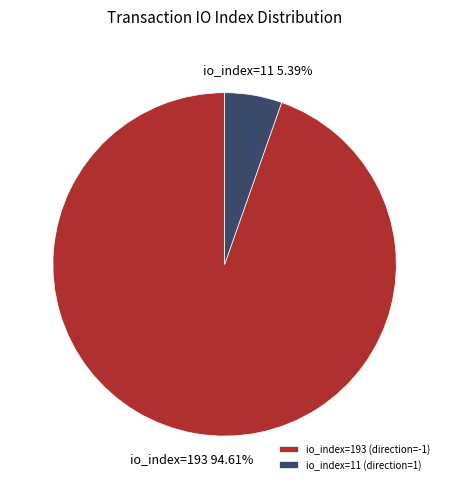

How many slices are in this pie chart?

2